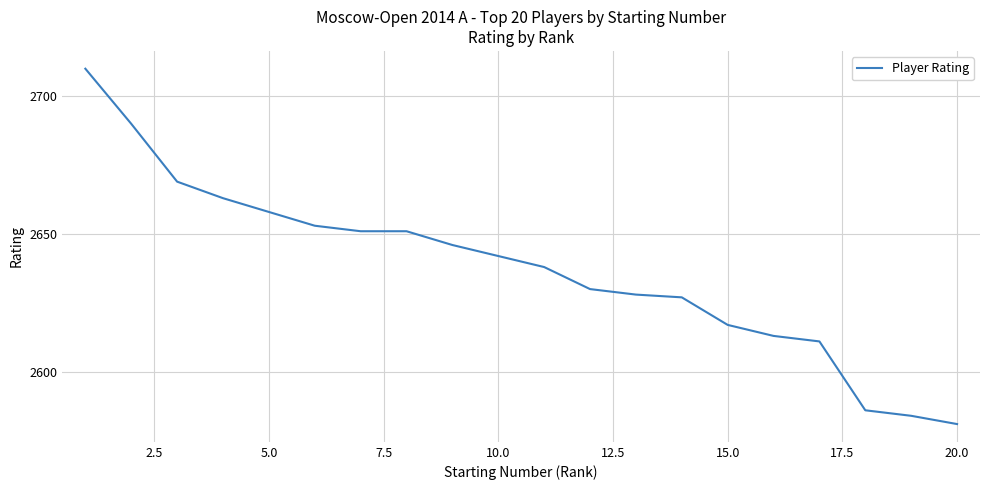

What is the difference between the maximum and minimum values?

129